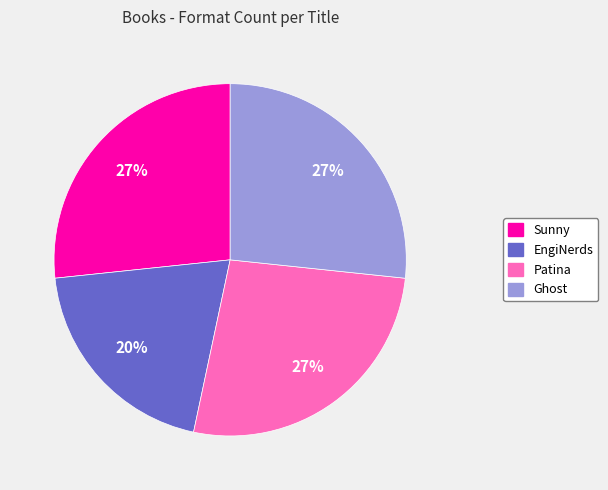

To the nearest percent, what is the difference between the largest and smallest slice percentages?

7%